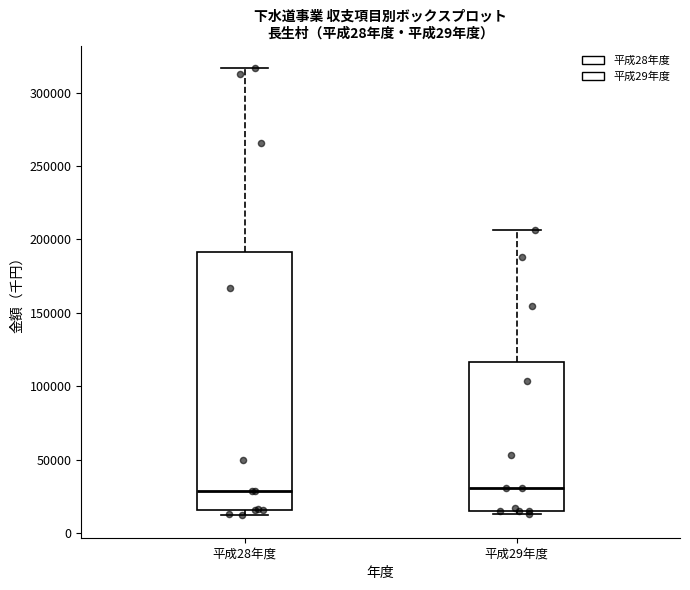

Reading left to right, transcribe this box plot: for each box, give where its median line is, the range the box spans, and where its two whiskers end, as read against the y-axis. The values are not printed on the chart, so give them approximately, as read against the axis.

平成28年度: median 30000, box 15000 to 190000, whiskers 10000 to 315000
平成29年度: median 30000, box 15000 to 115000, whiskers 15000 (just below the box's lower edge) to 205000